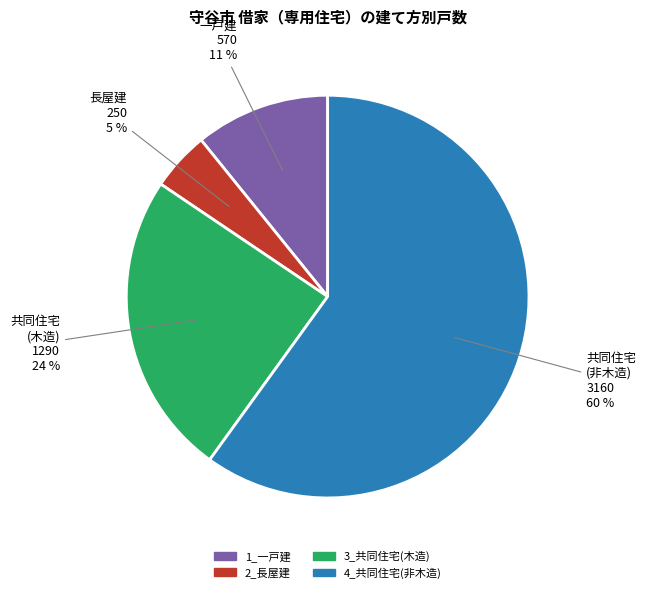

Is the sum of 3_共同住宅(木造) and 2_長屋建 greater than half?

No